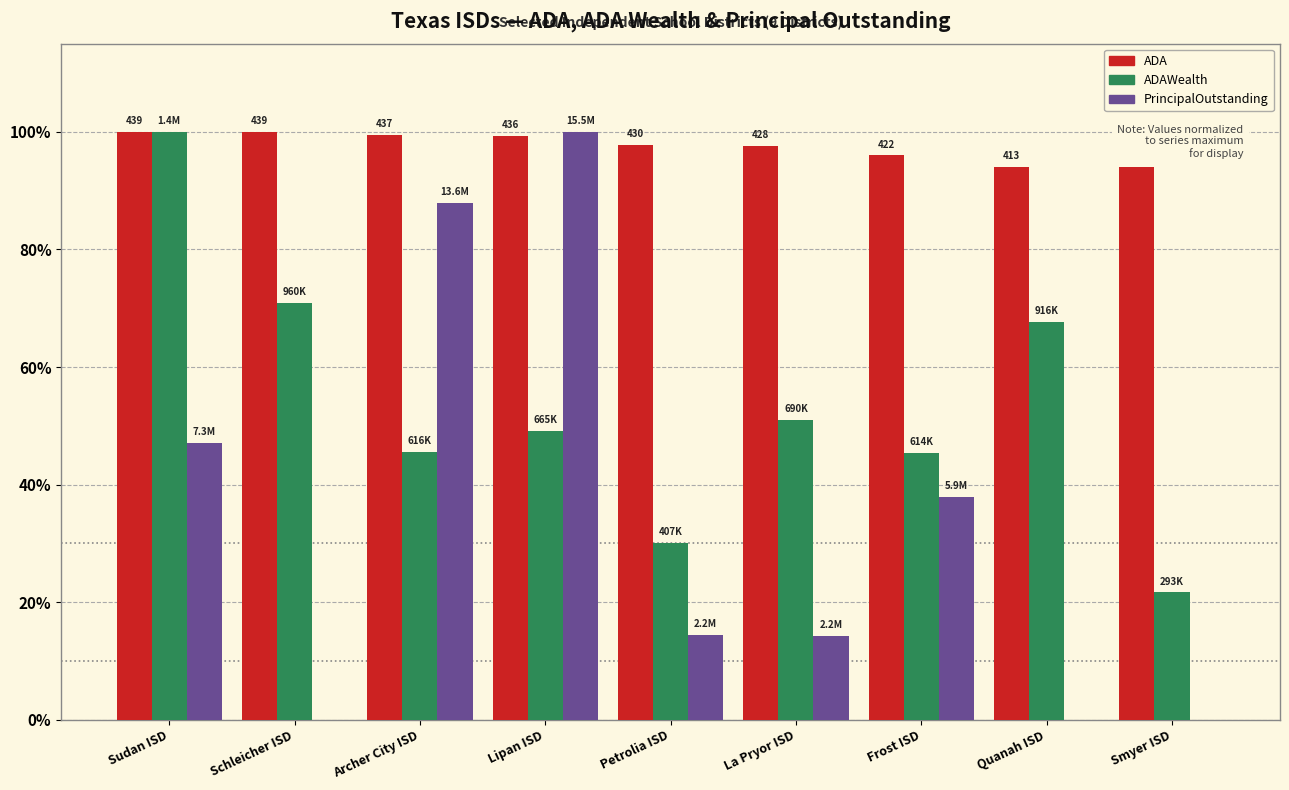

Rank the series by their average value, from highest to lowest.

ADA, ADAWealth, PrincipalOutstanding